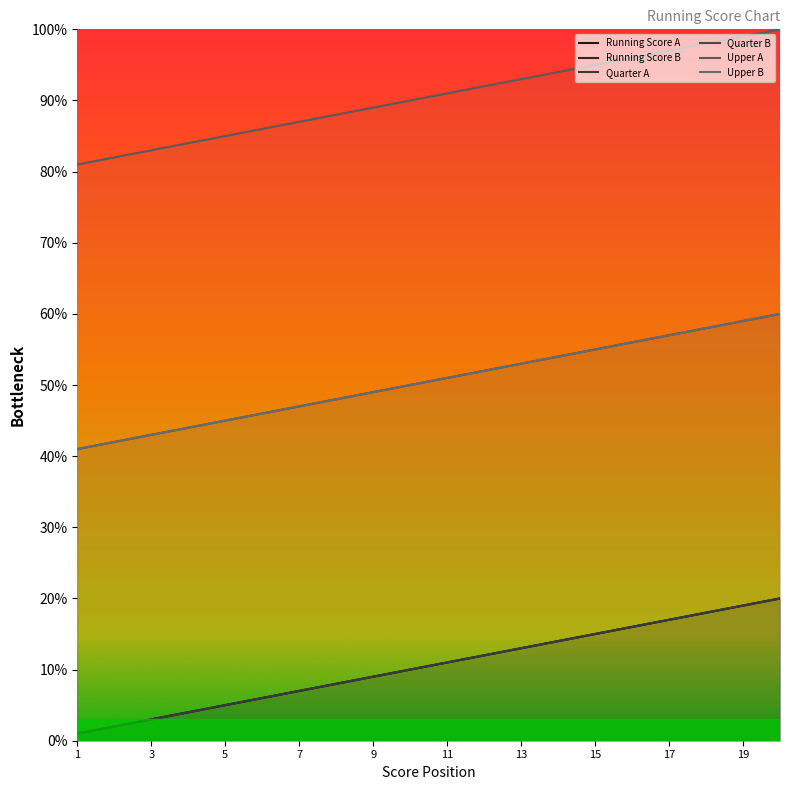

True or false: Upper B has more than 2 points higher than both neighbors.

False